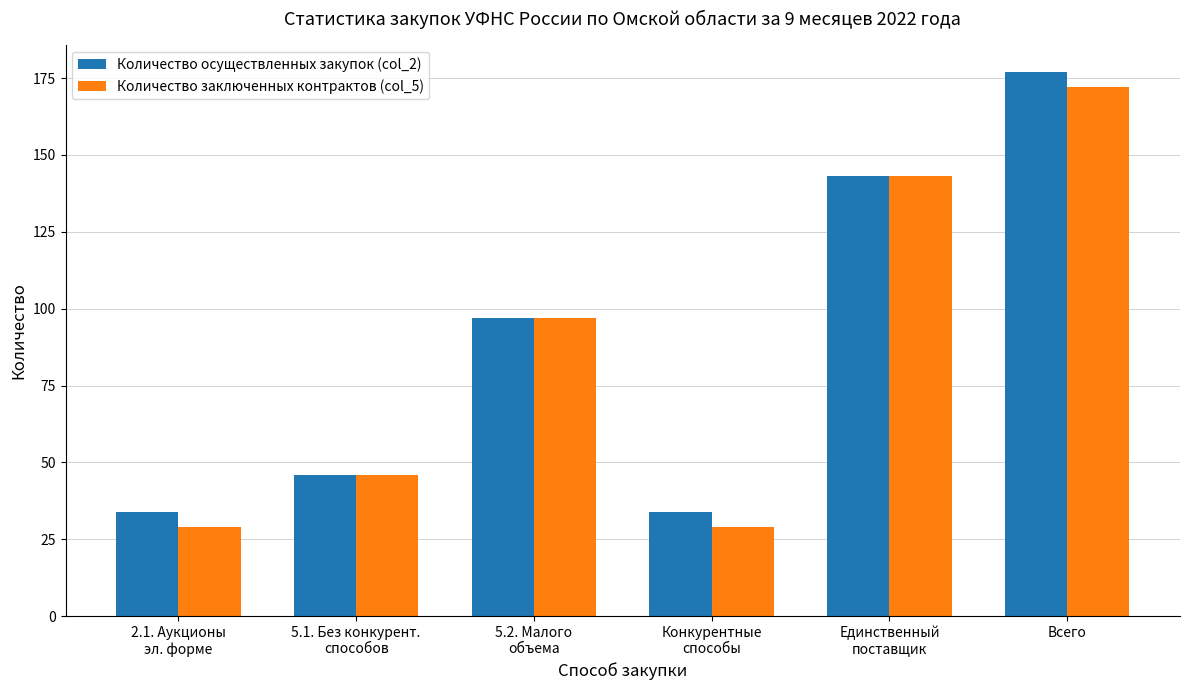

What is the sum of all Количество заключенных контрактов (col_5) values?

516